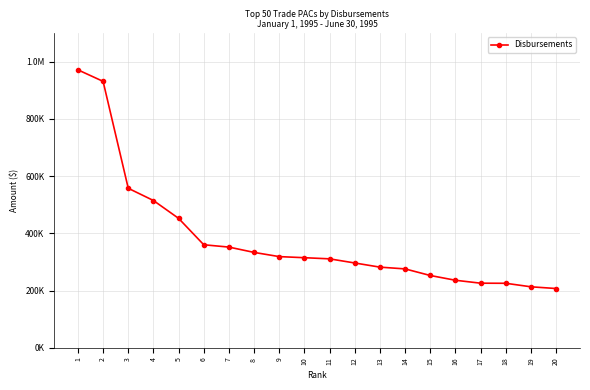

How many lines are shown in the chart?

1